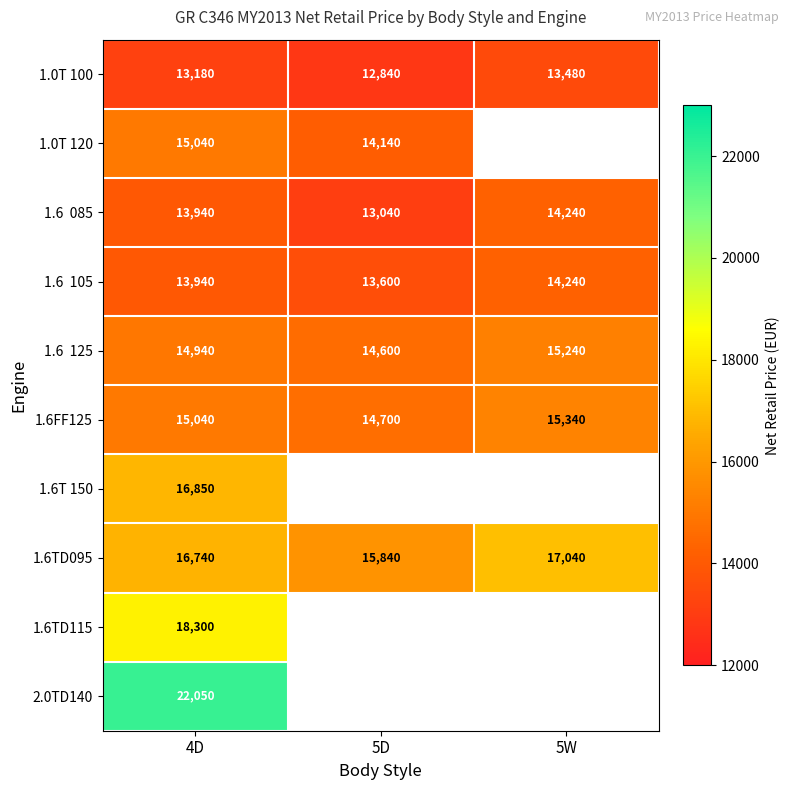

What is the spread (max minus min) of values at 4D?

8870